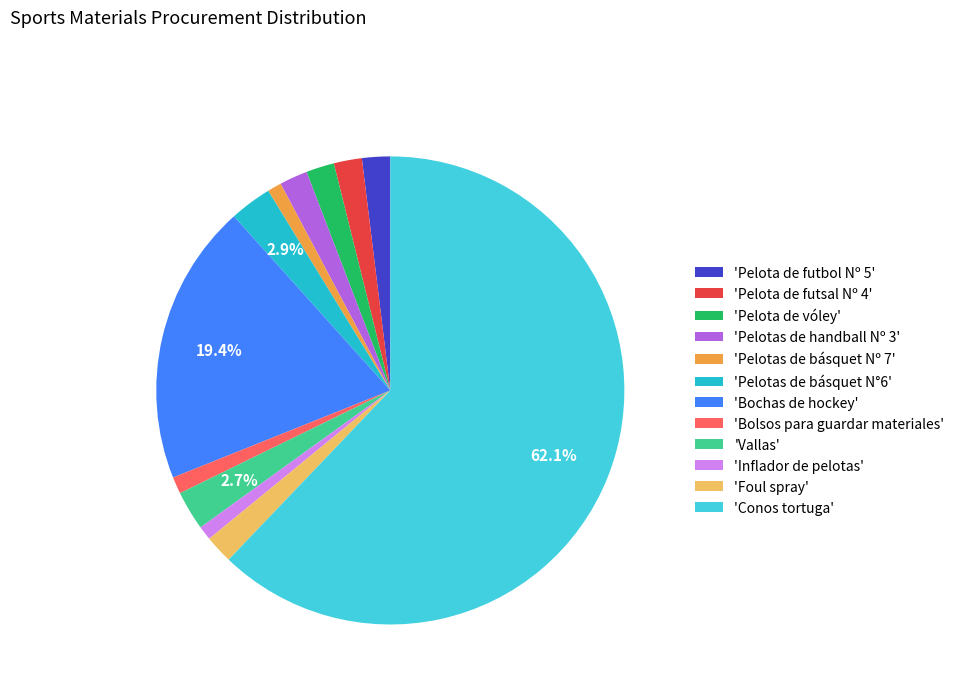

What is the smallest slice in the pie chart?

Pelotas de básquet Nº 7